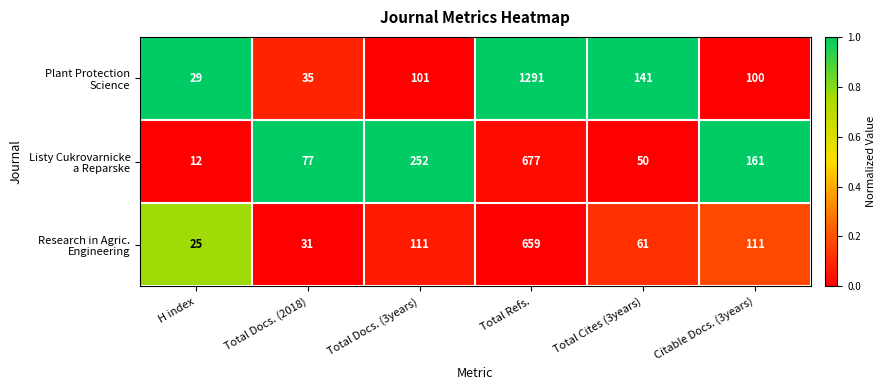

What is the difference between the highest and lowest values at Citable Docs. (3years)?

61